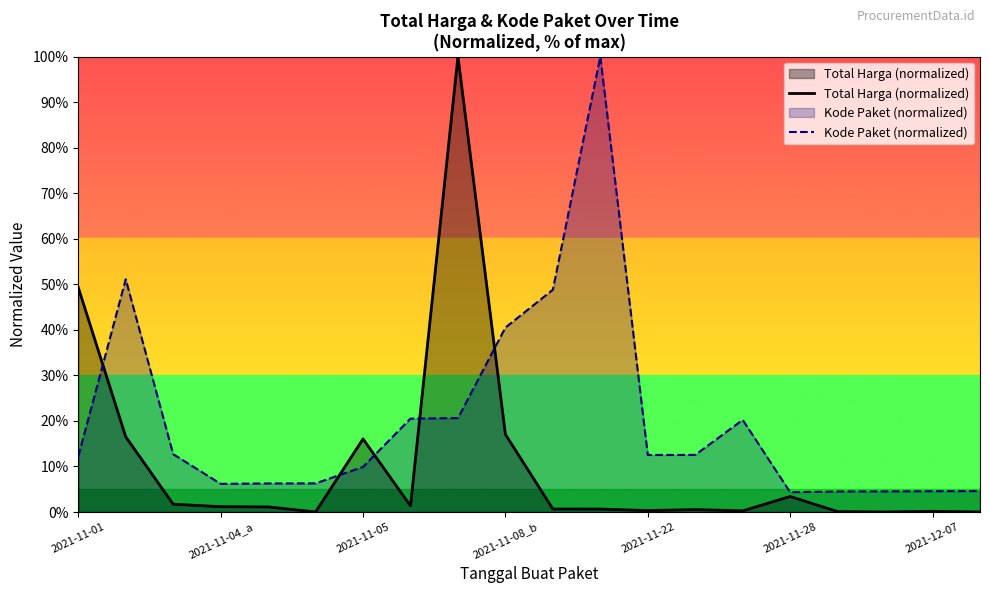

Which series has the largest range (max minus min)?

Total Harga (normalized)